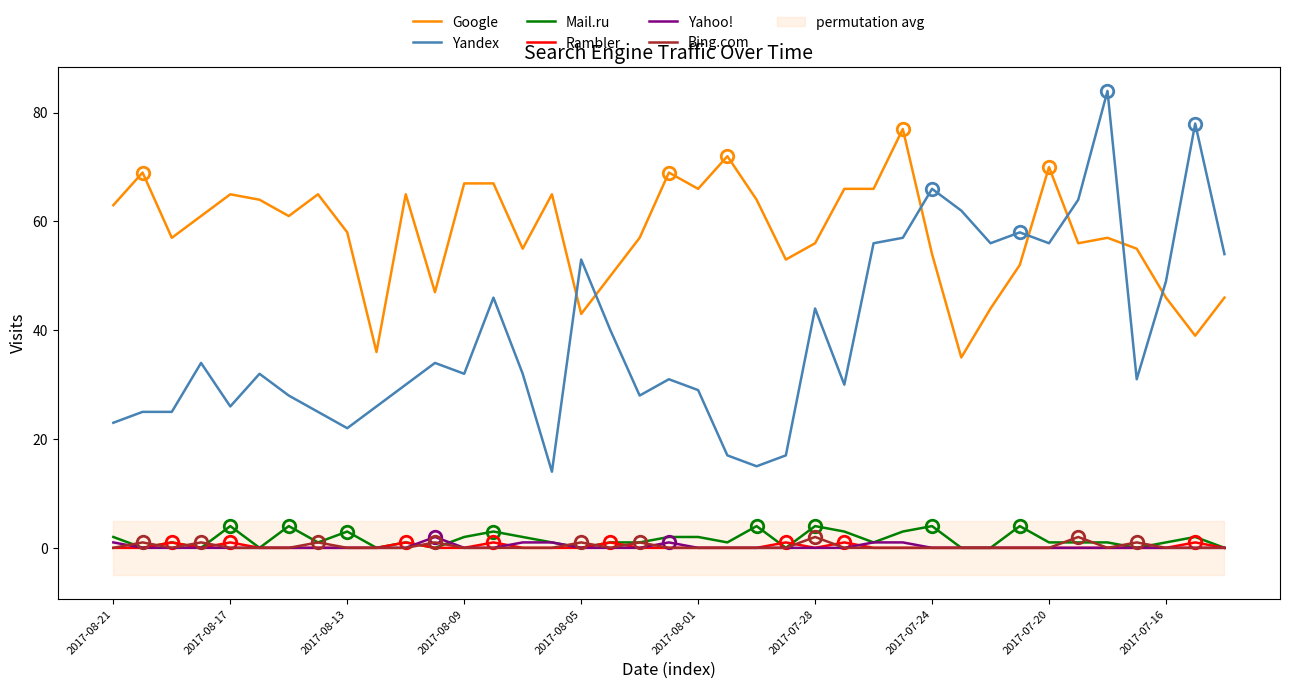

Is the value of Yahoo! at 2017-08-17 greater than the value of Mail.ru at 2017-07-28?

No